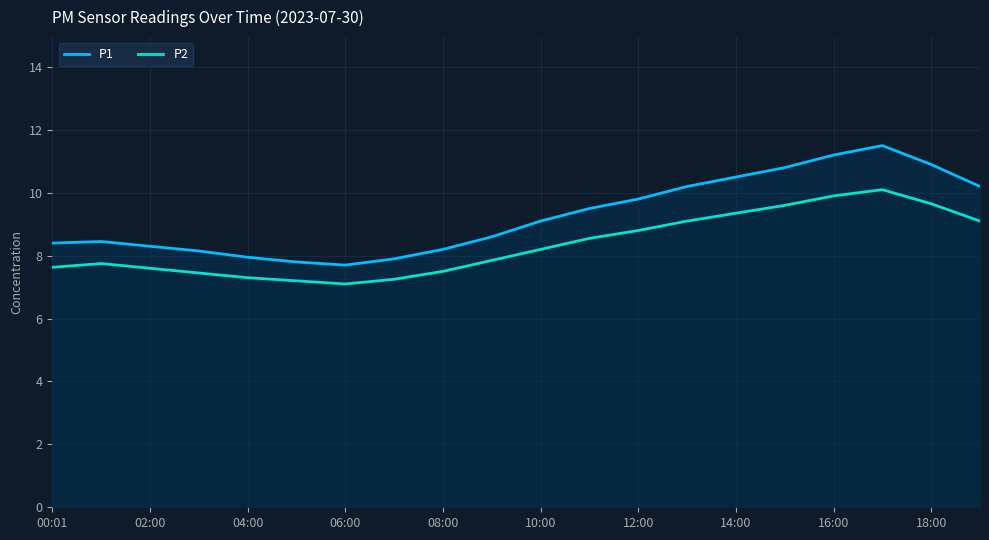

What is the minimum value shown in the chart?

7.1